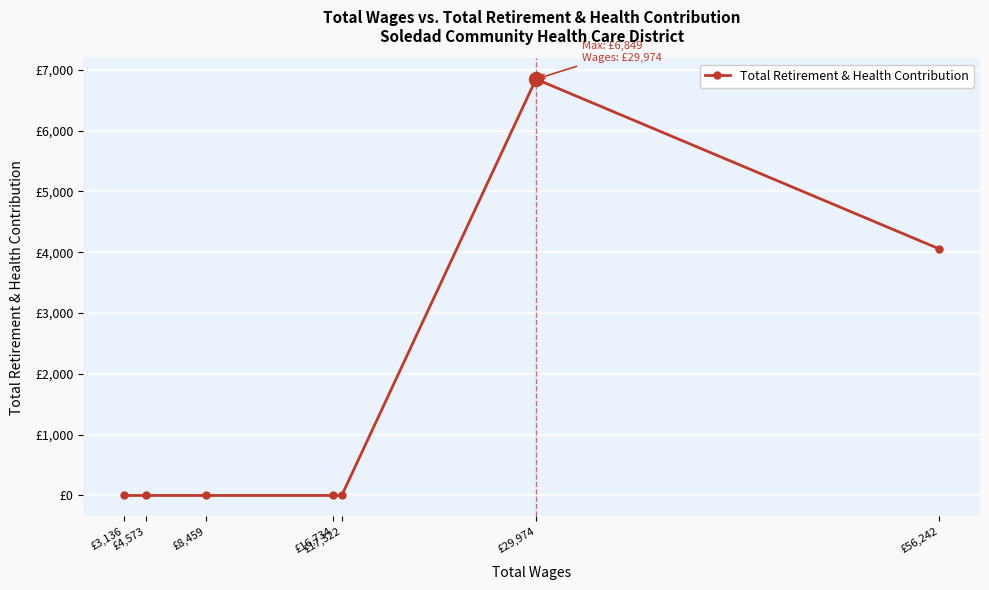

List the labels in order of value, smallest first.

£17,322, £16,734, £8,459, £4,573, £3,136, £56,242, £29,974